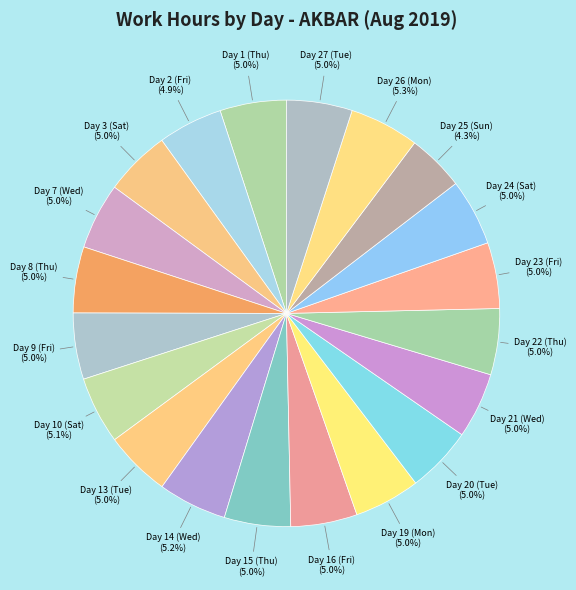

What portion of the pie excludes Day 25 (Sun)?

95.7%